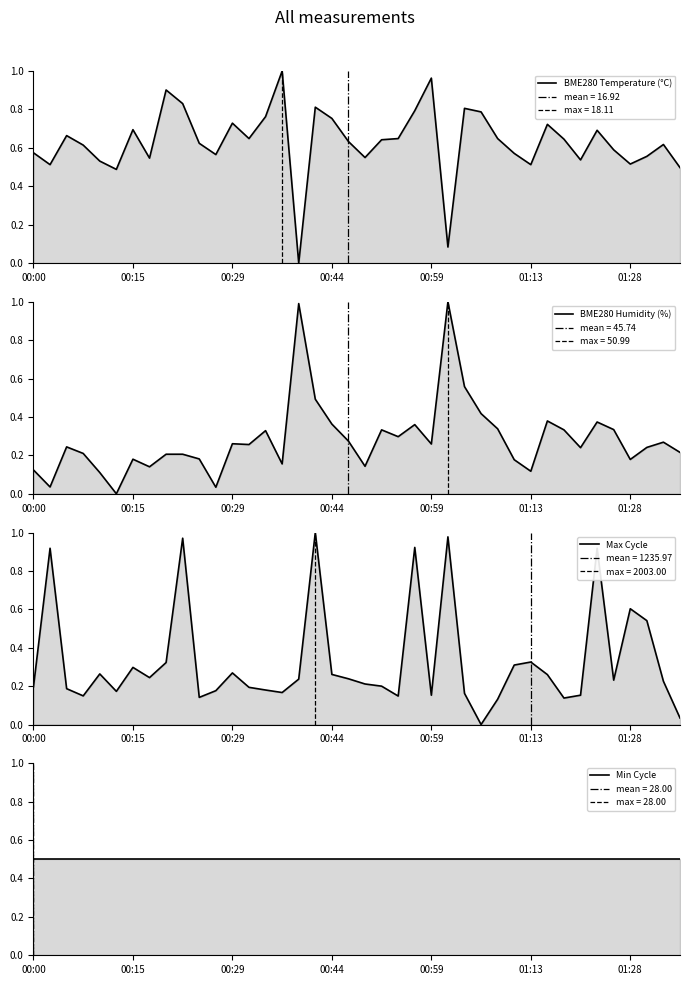

Count the number of categories in the chart.

40